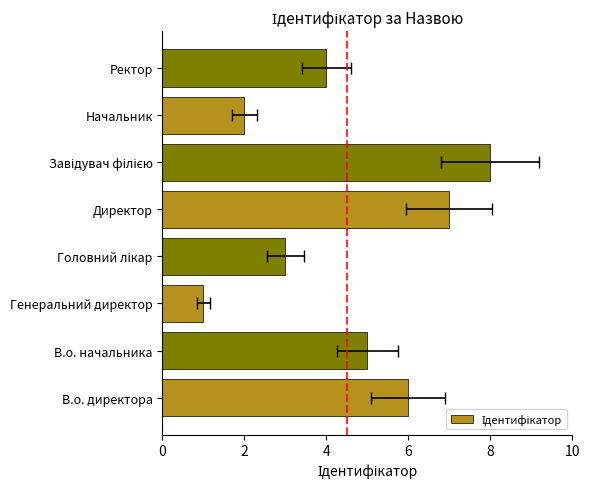

Does the chart contain stacked bars?

No